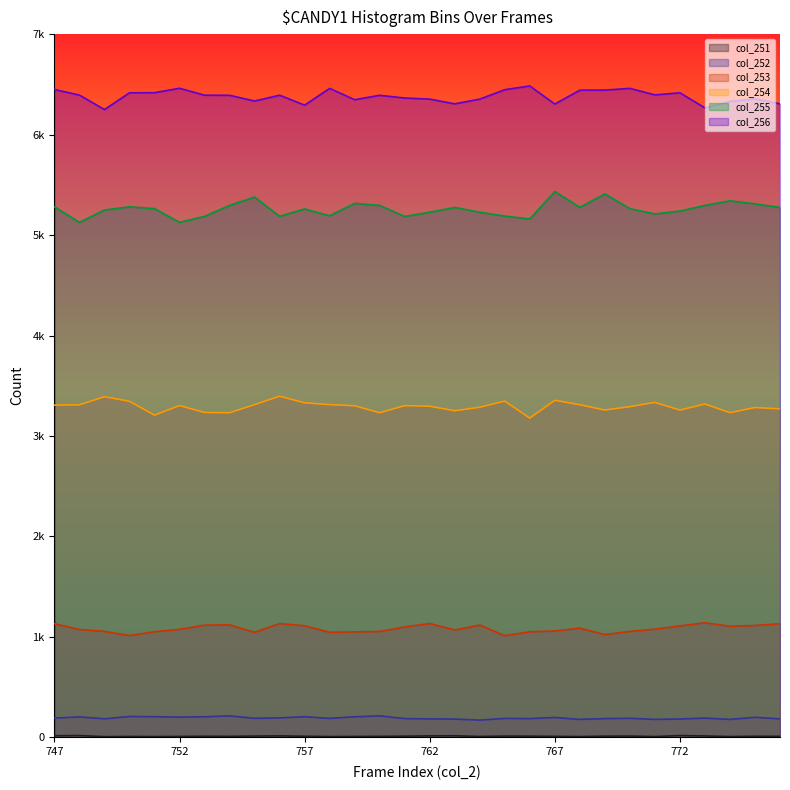

How many data points does each series have?

30